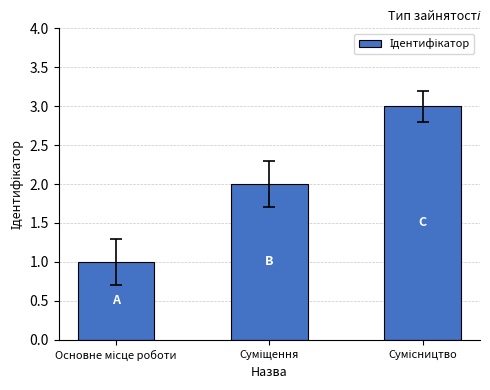

What is the sum of all values?

6